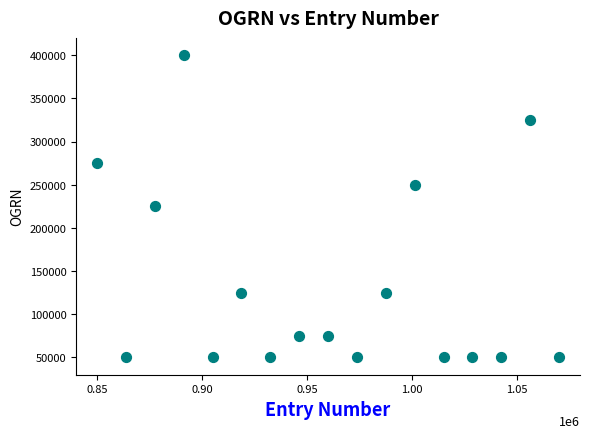

What is the range of Y values (max minus min)?

350000.0